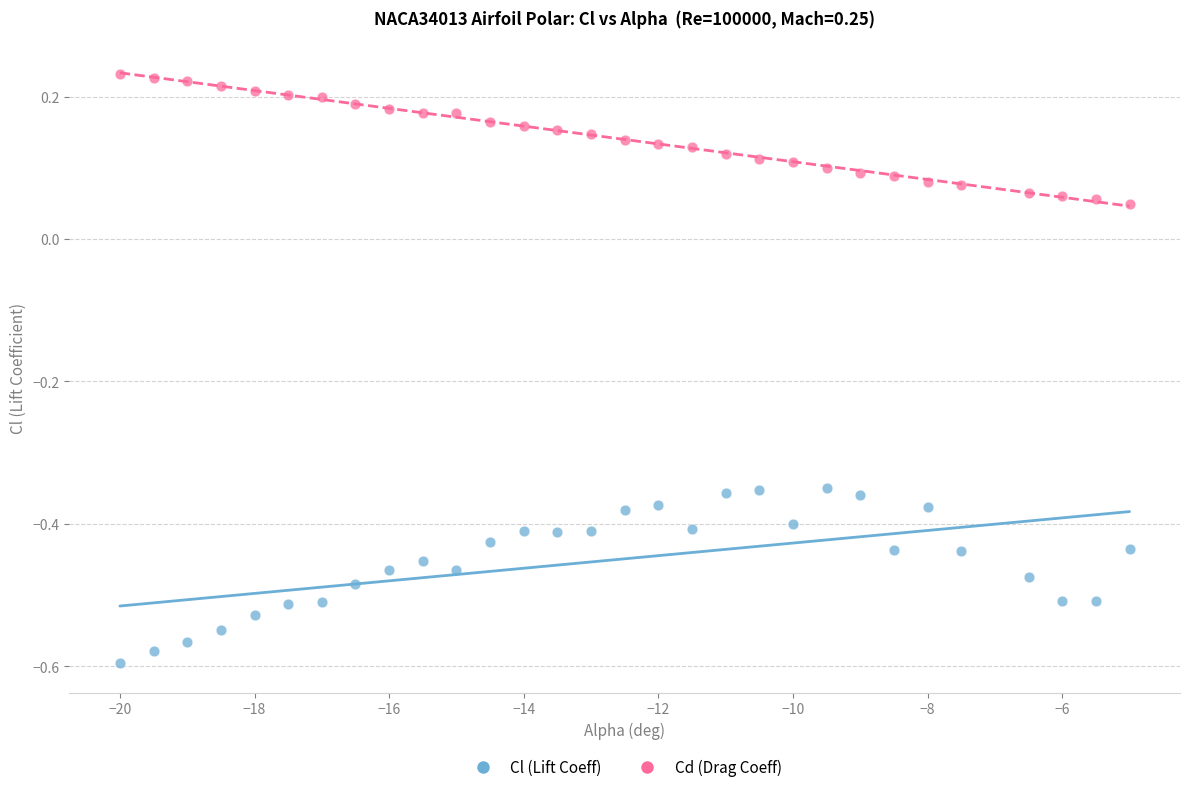

Across all data points, what is the range of X values (max minus min)?

15.0